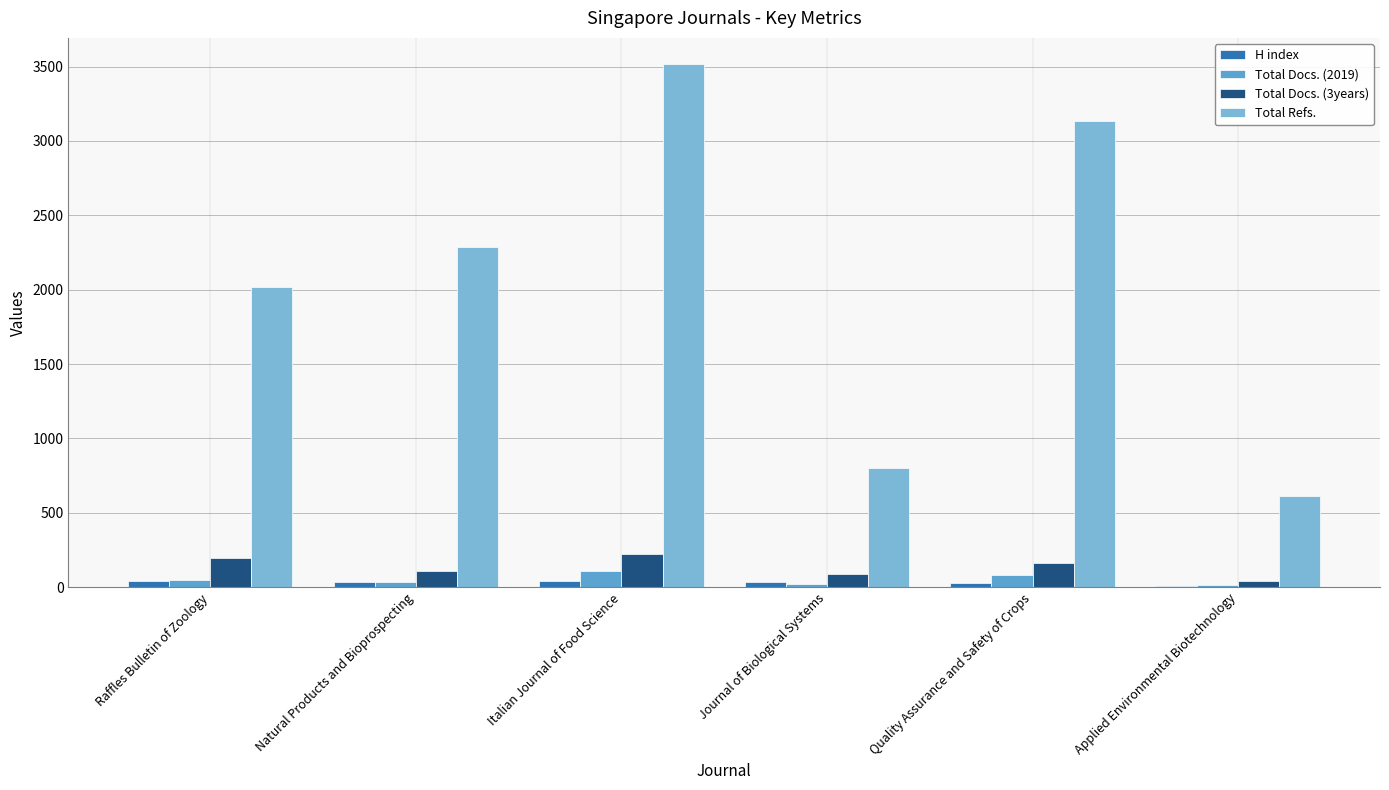

How many groups of bars are there?

6